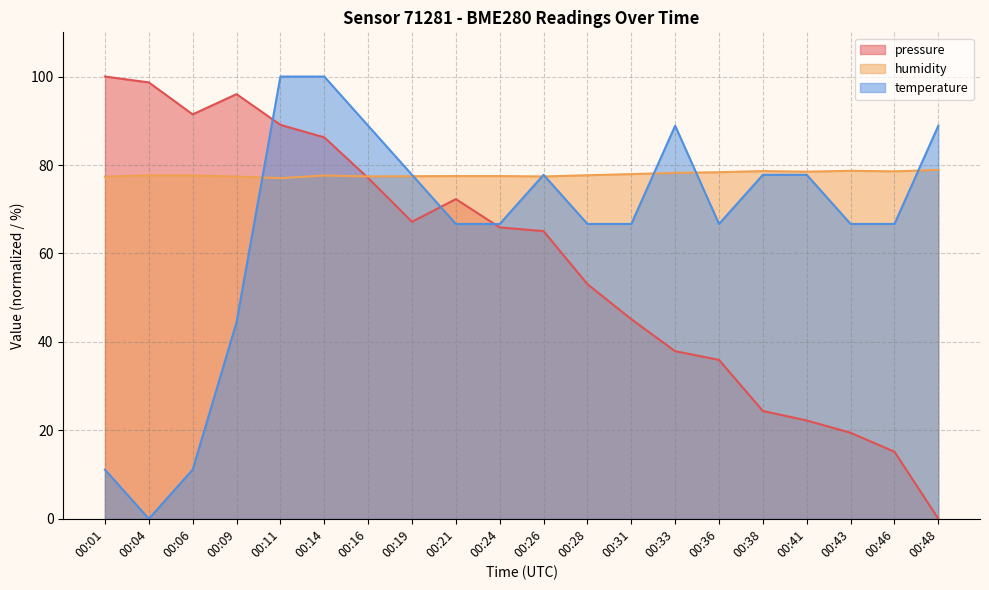

What is the difference between the temperature values at 00:14 and 00:43?

33.3